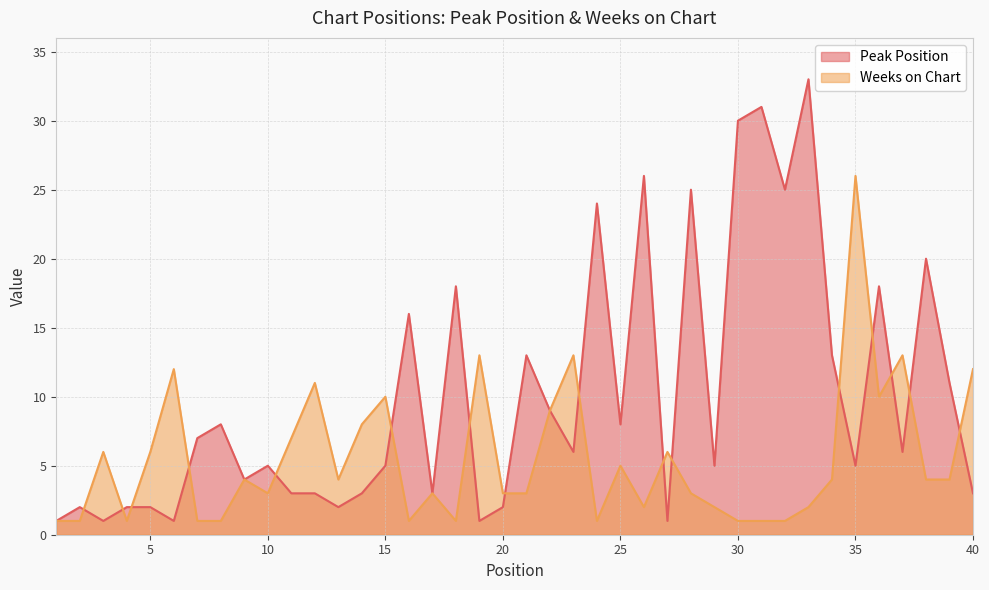

Which series ends up on top after the final intersection of Peak Position and Weeks on Chart?

Weeks on Chart